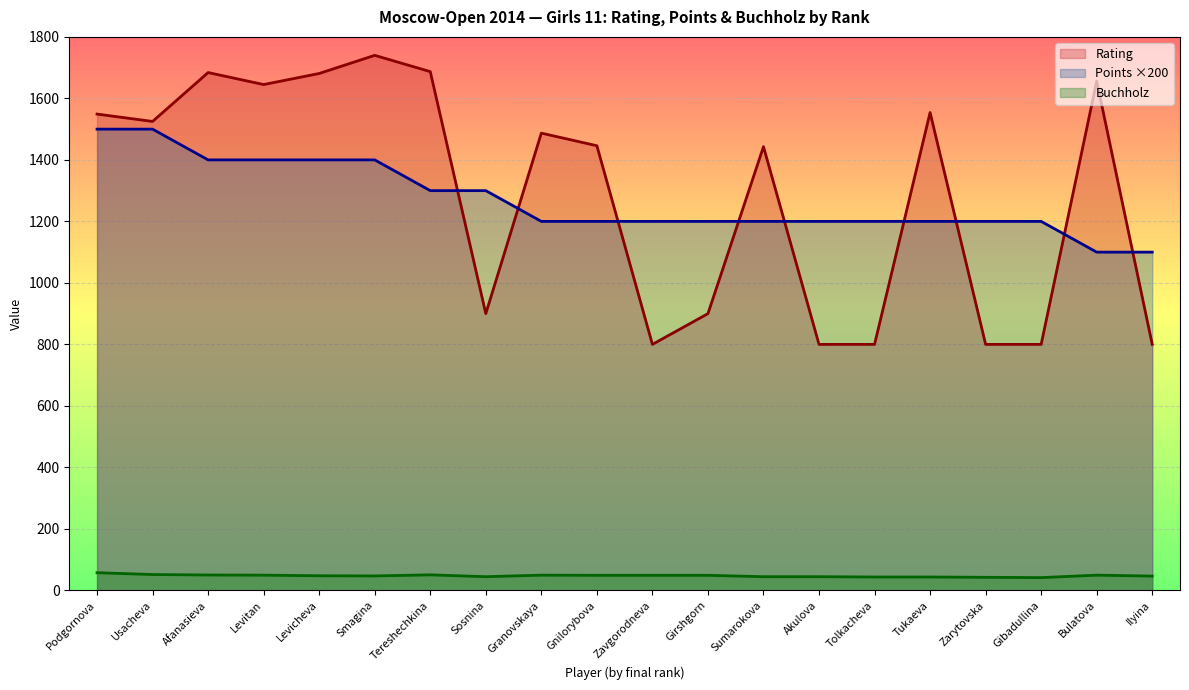

In Buchholz, how many points are lower than both neighbors (excluding endpoints)?

3